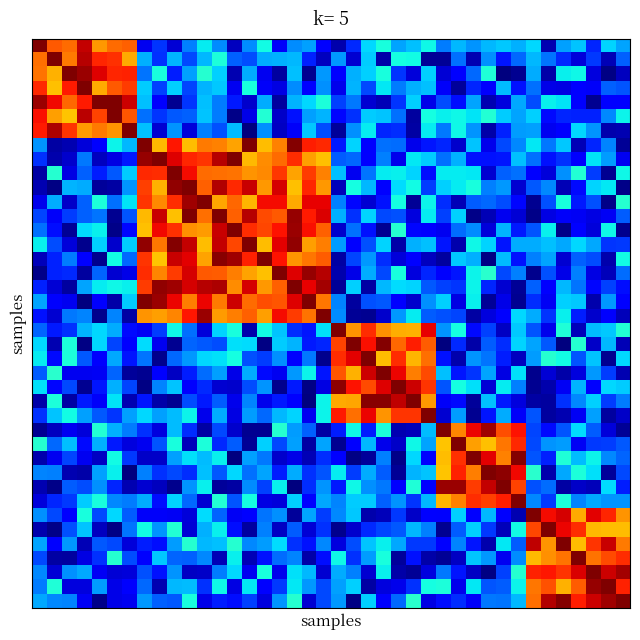

How many data points does each series have?

40